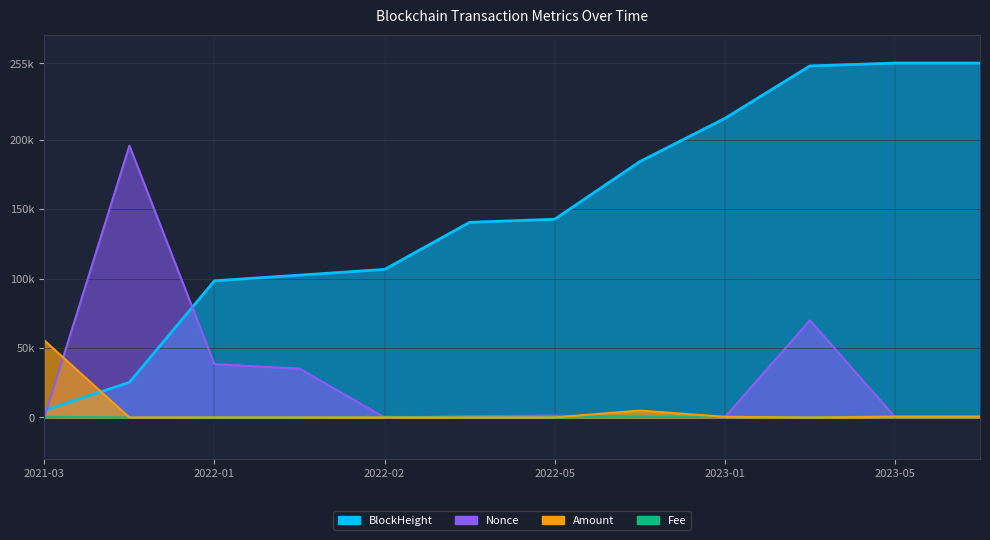

True or false: Fee and Nonce cross at least once.

True